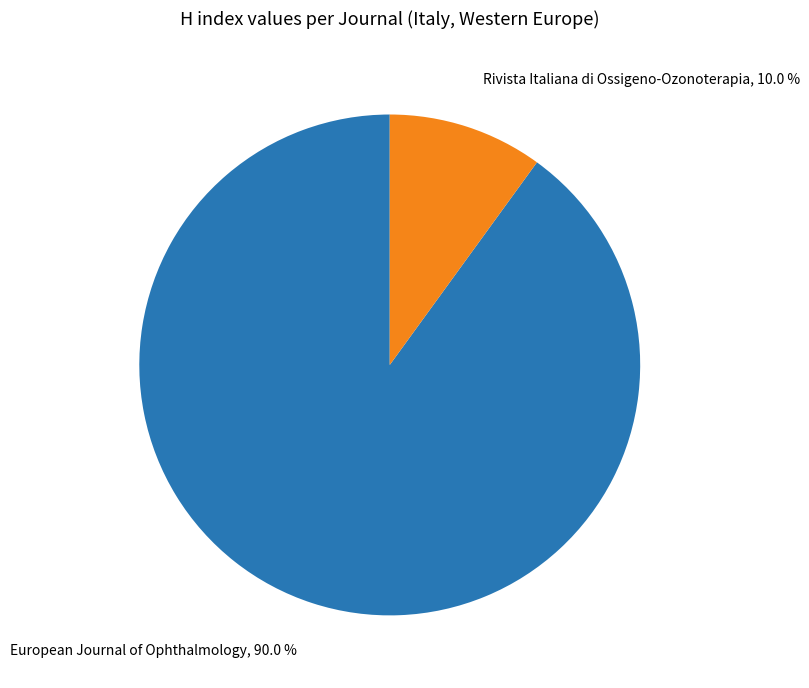

Is there any slice that represents more than half of the pie?

Yes